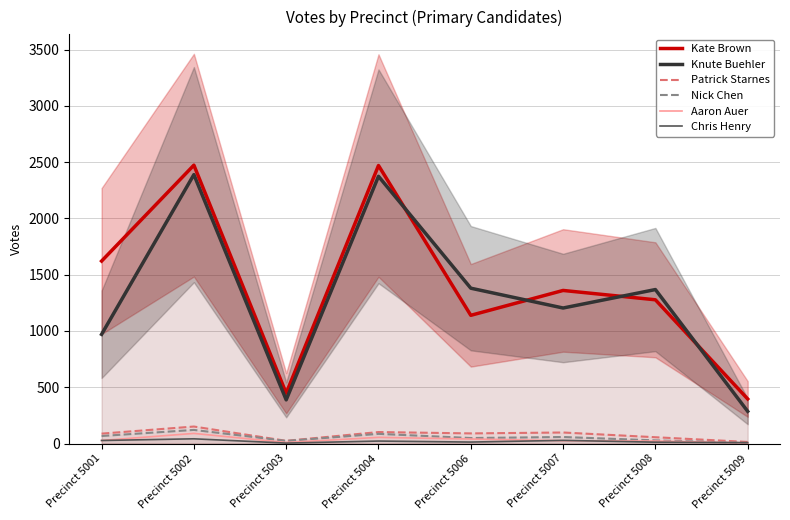

True or false: Aaron Auer and Patrick Starnes intersect in this chart.

False